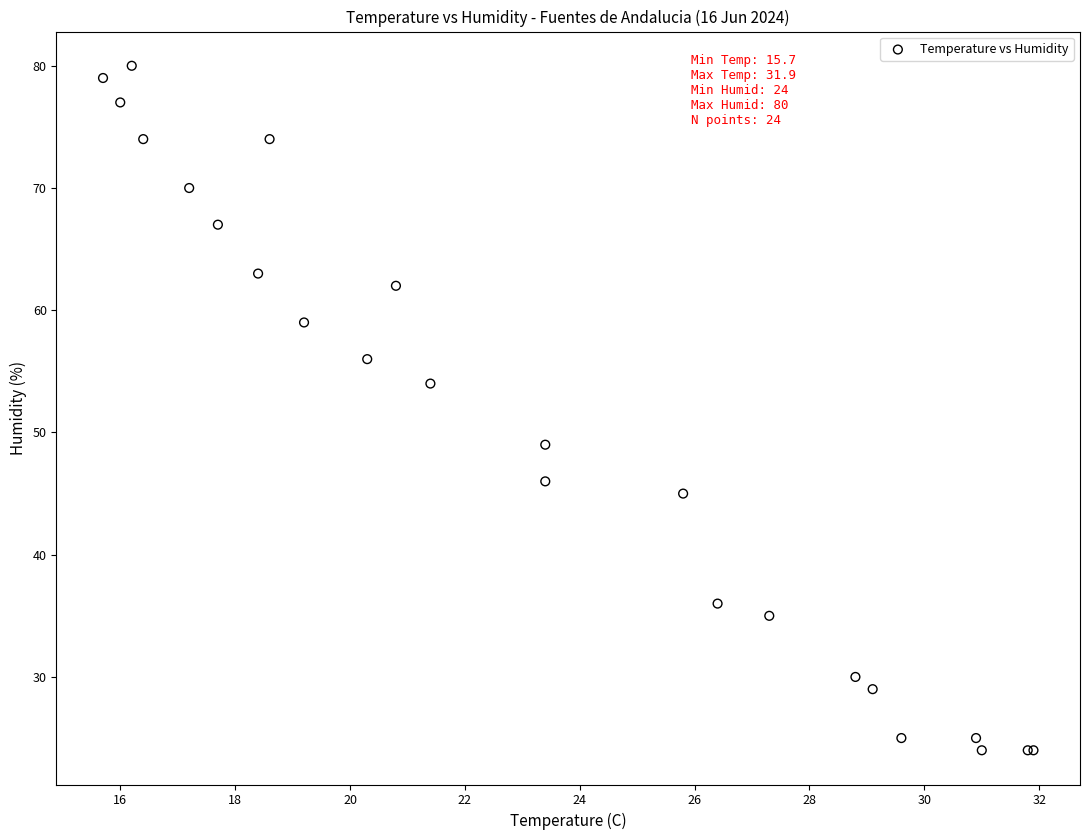

What Y value in the scatter plot is closest to 52?

54